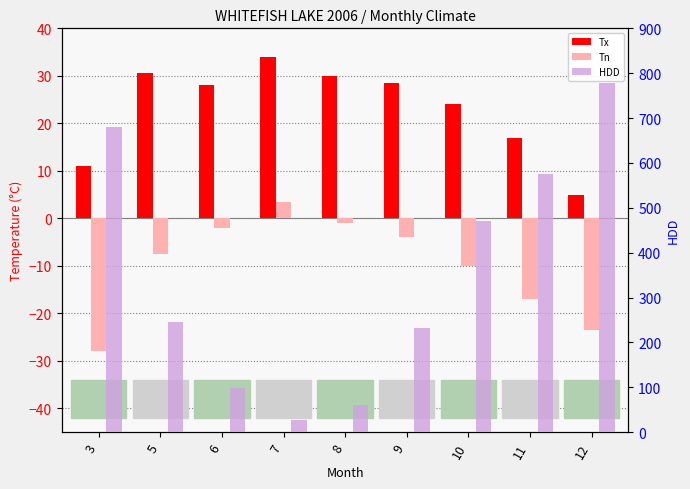

What is the total value across all series at 11?

574.7